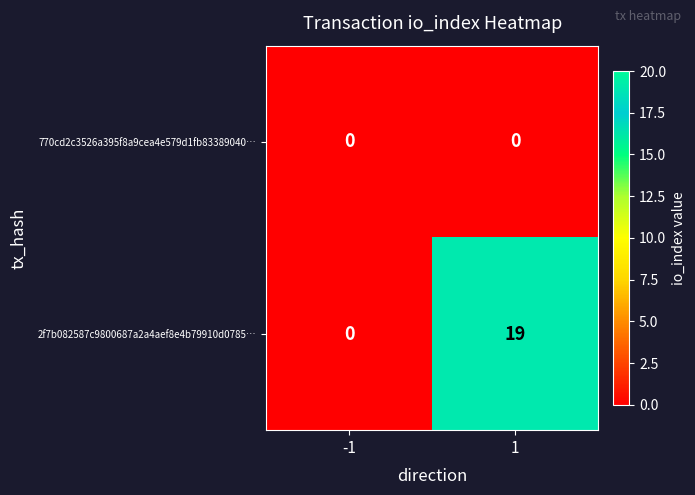

What is the sum of all 2f7b082587c9800687a2a4aef8e4b79910d0785… values?

19